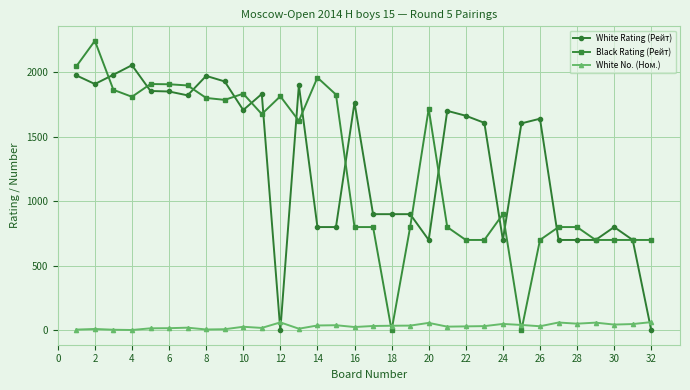

At how many categories does at least one series exceed 464?

32